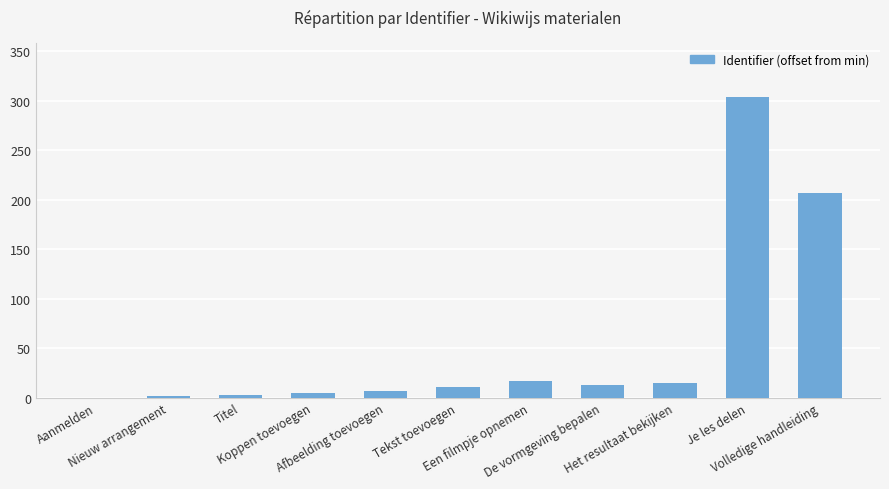

What is the ratio of the value at Een filmpje opnemen to the value at Tekst toevoegen?

1.5